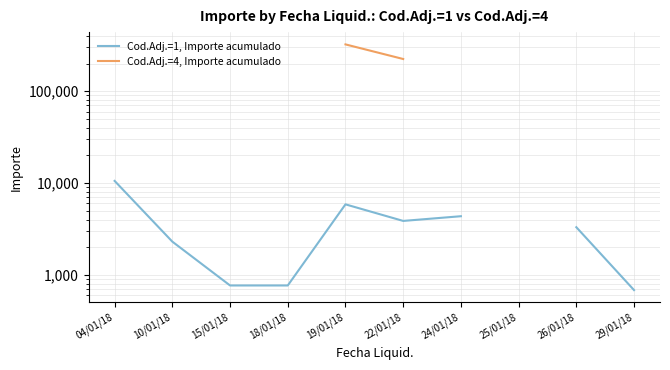

How many interior local valleys does the Cod.Adj.=1, Importe acumulado series have?

1